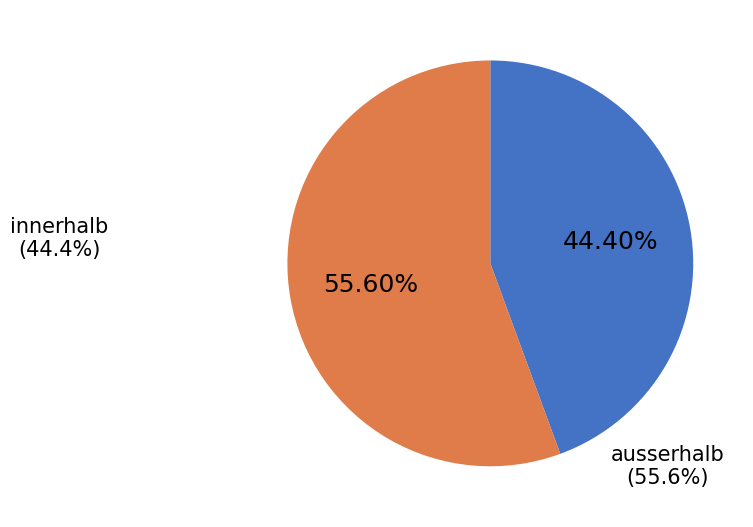

Is there any slice that represents more than half of the pie?

Yes